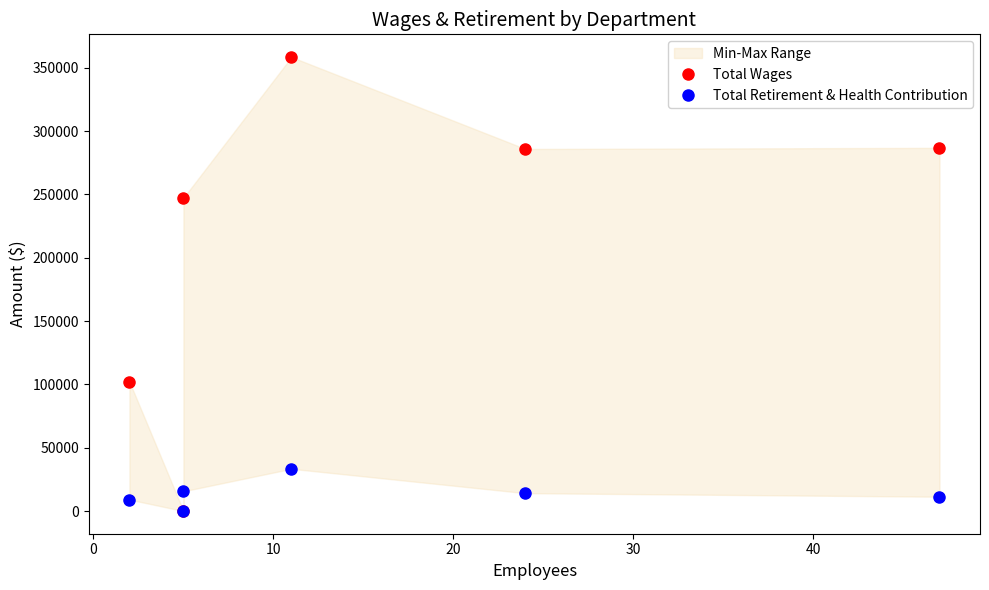

How many values in the Total Retirement & Health Contribution series exceed 14105?

2